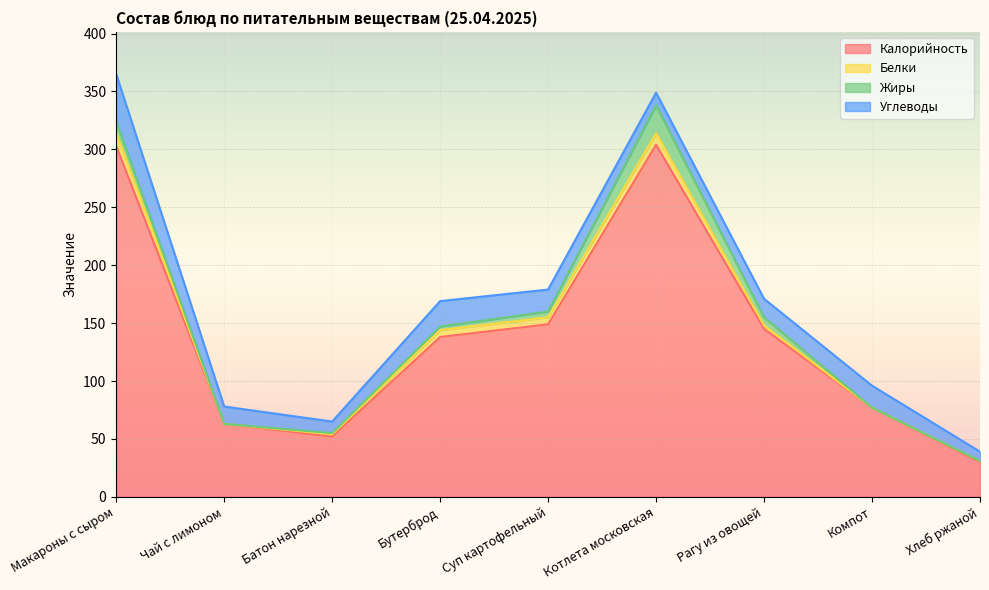

True or false: Калорийность and Жиры intersect in this chart.

False